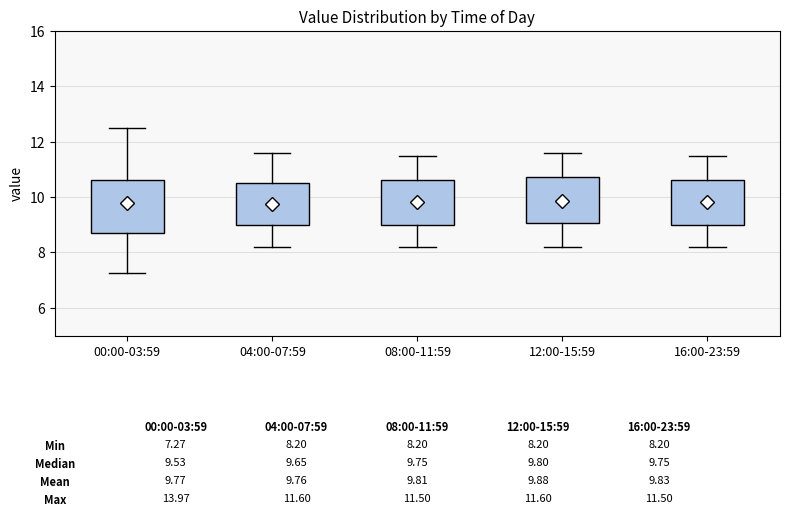

Which box is the tallest, from its lower edge to its upper edge?

00:00-03:59